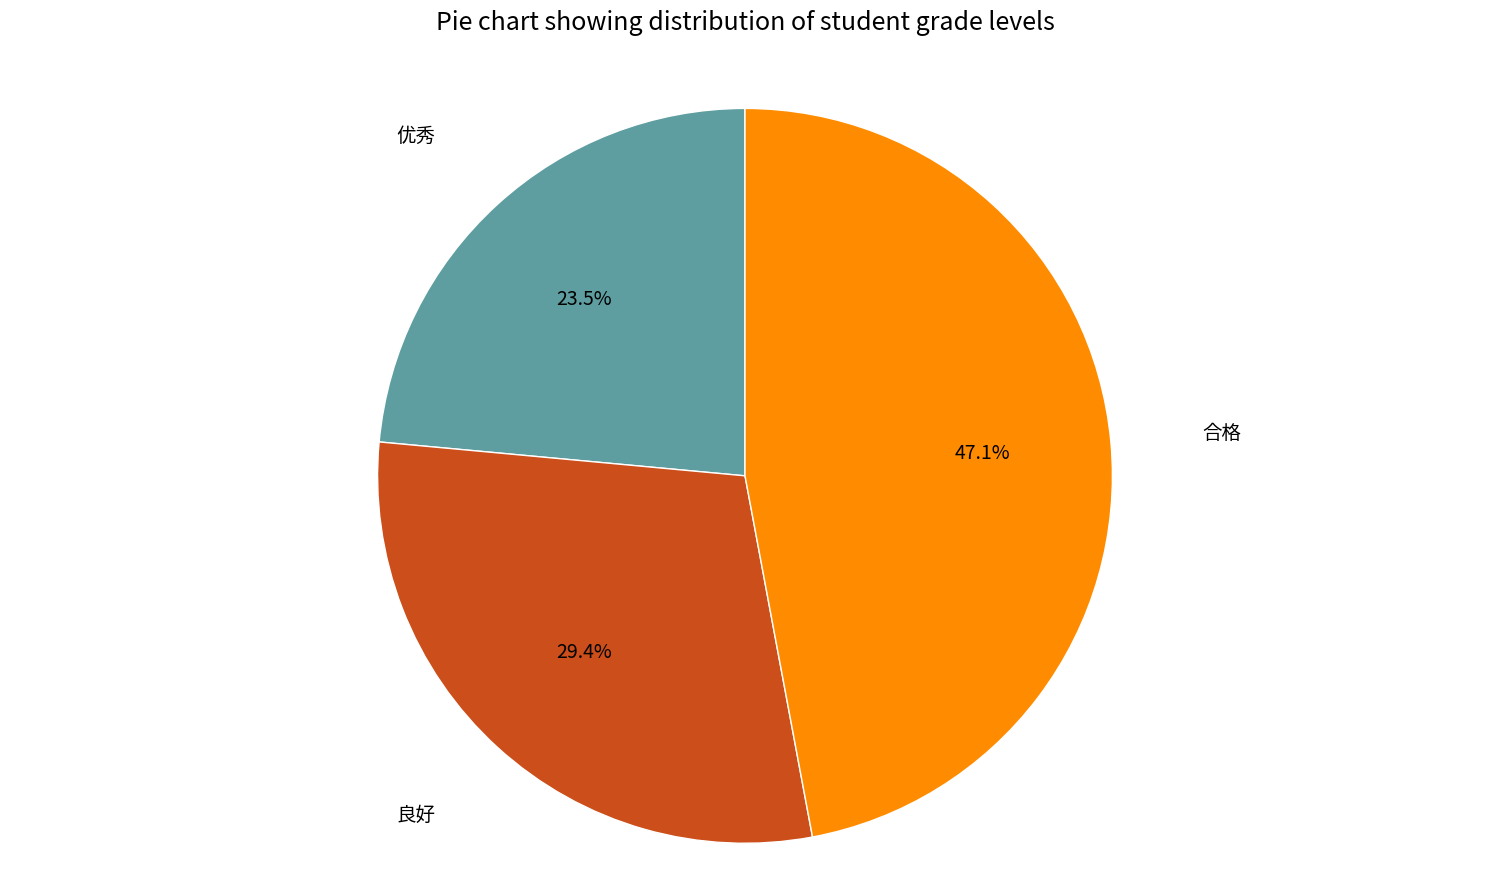

How many slices are in this pie chart?

3